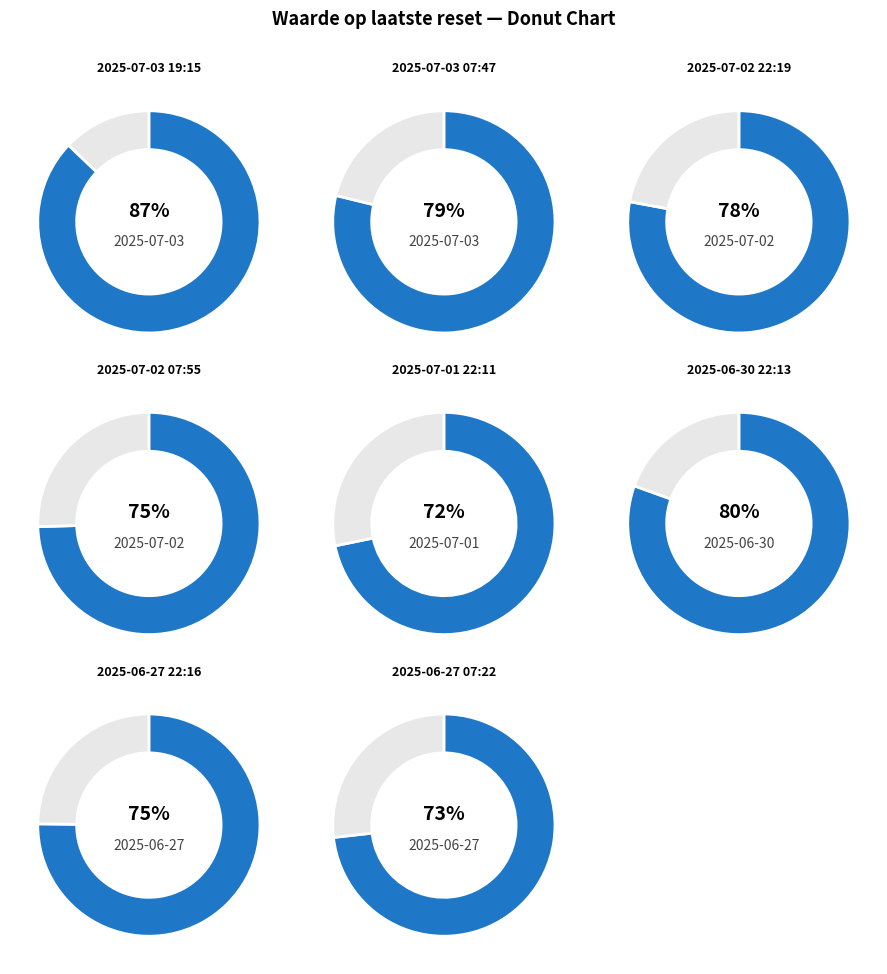

How many segments does this pie chart have?

8